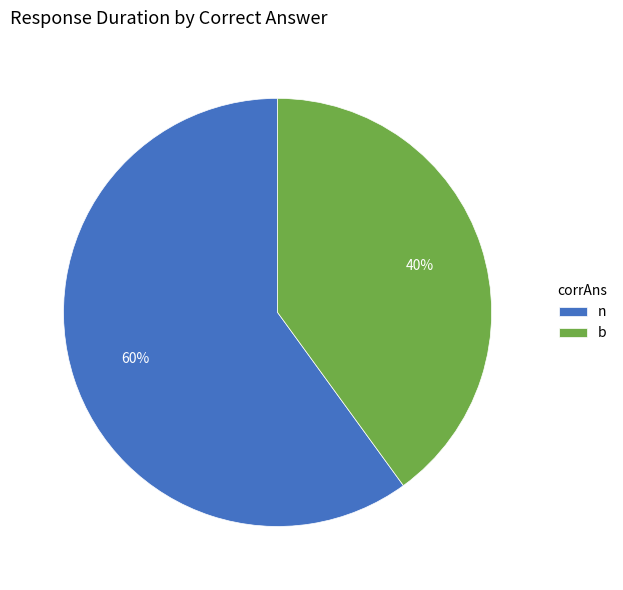

Is there any slice that represents more than half of the pie?

Yes